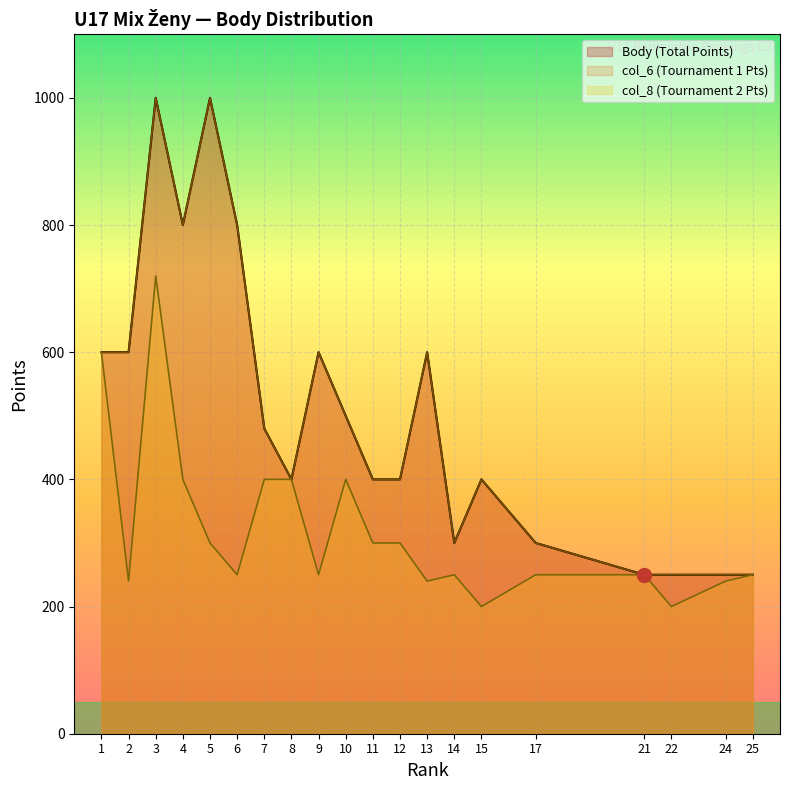

Which has a higher value, 10 or 17?

10